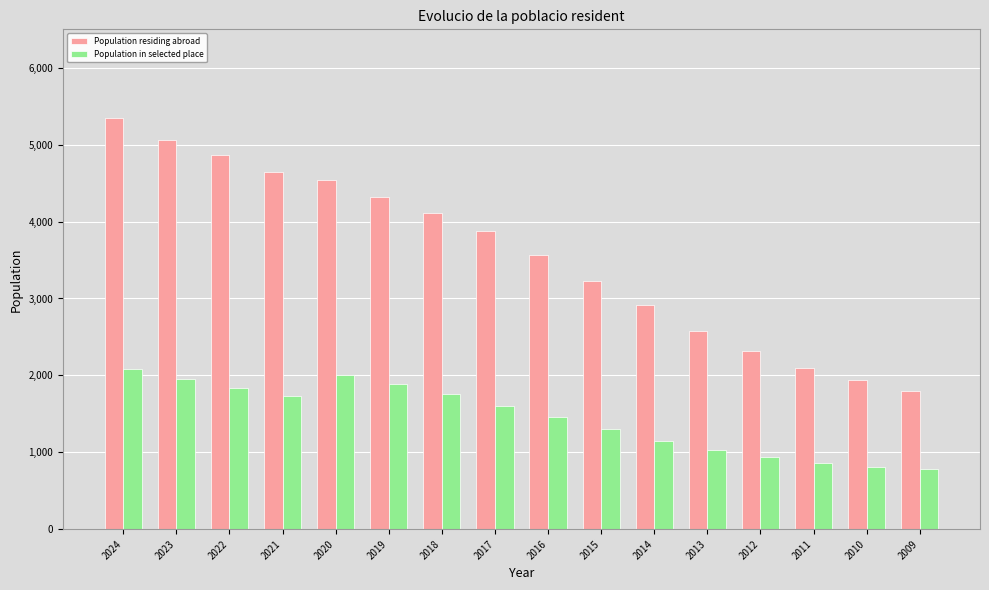

At how many categories does at least one series exceed 1076?

16